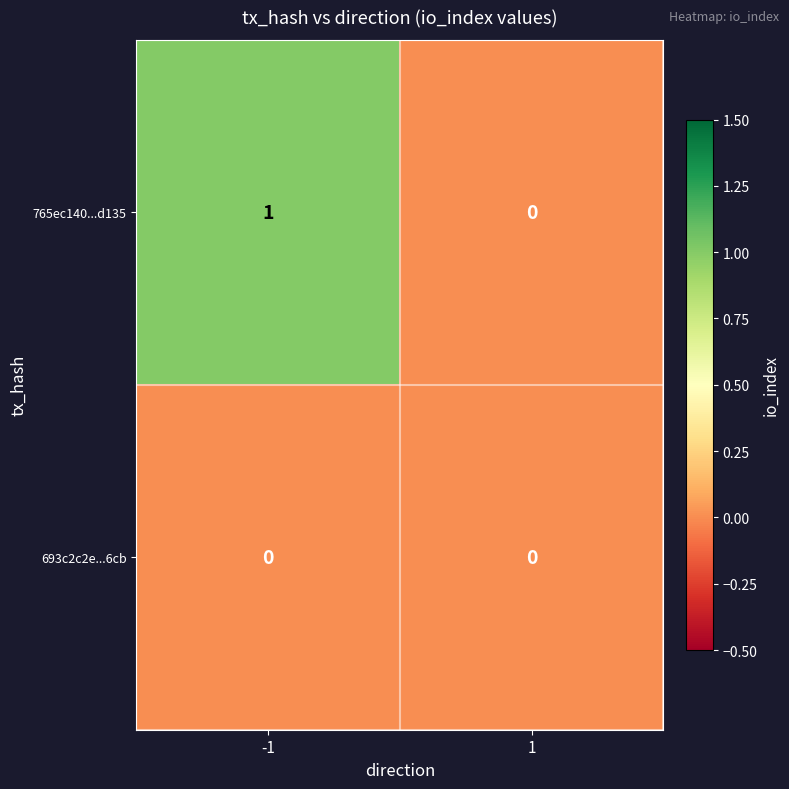

Between -1 and 1, which series saw the biggest shift?

765ec140...d135